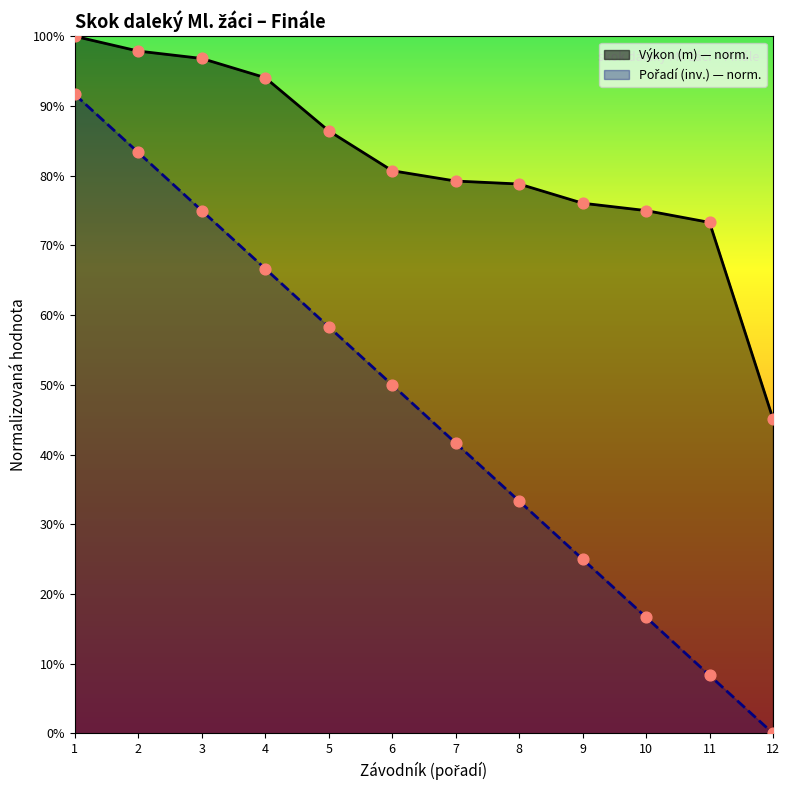

Which series contains the highest Y value?

Výkon